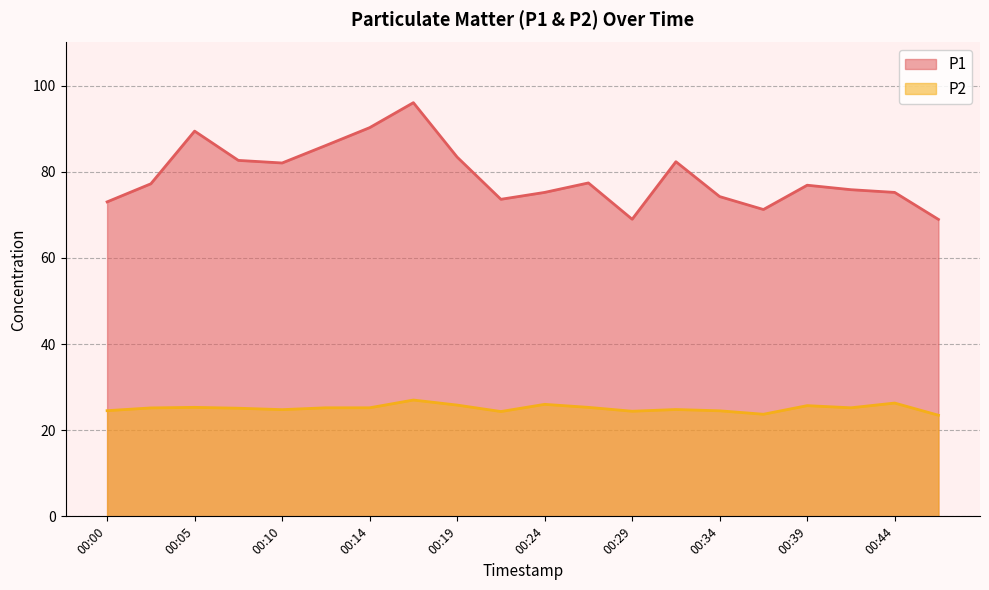

What is the greatest value displayed?

96.0